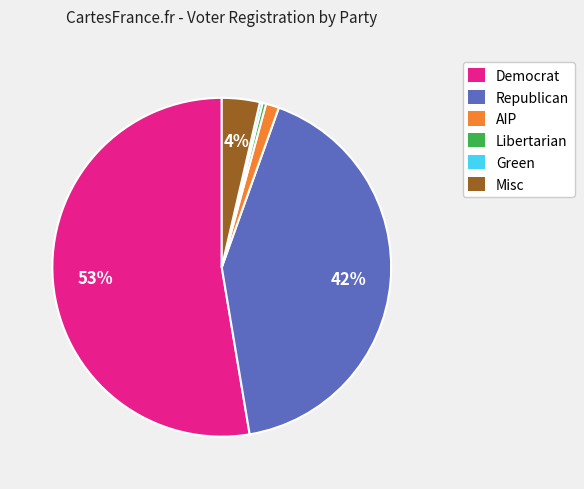

Is it true that AIP is 13% of the pie?

False